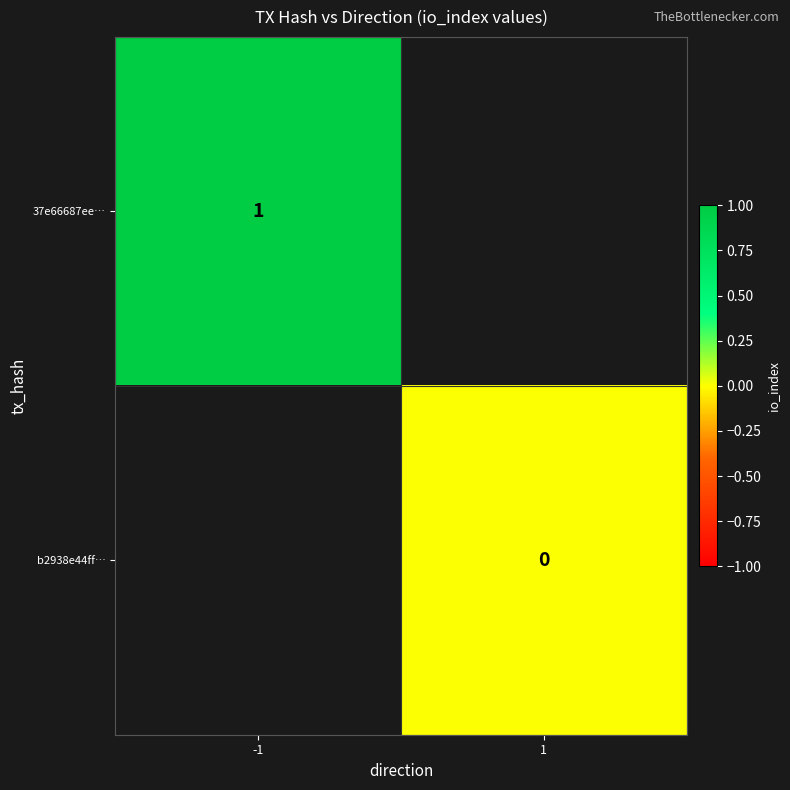

Is it true that 37e66687ee… equals 1 at -1?

True